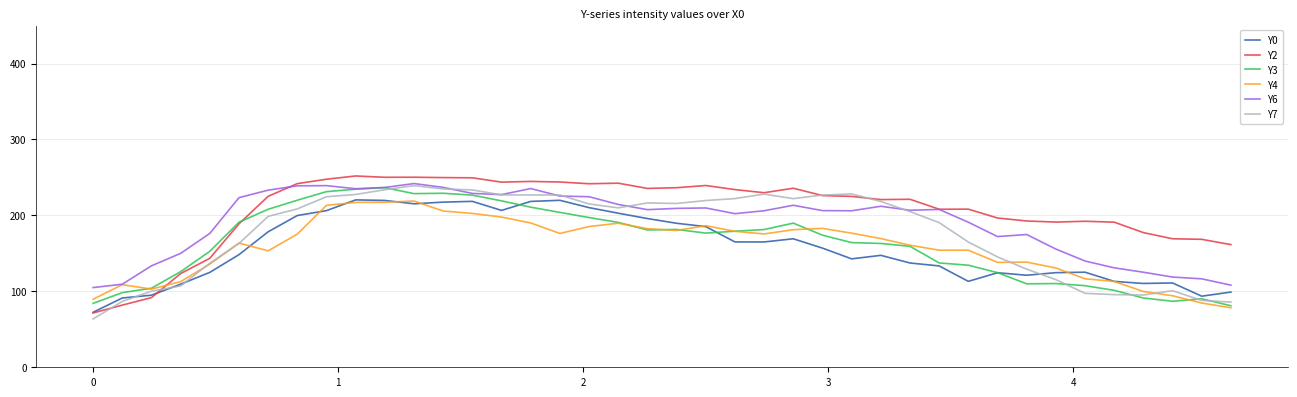

What is the maximum value for Y0?

220.4